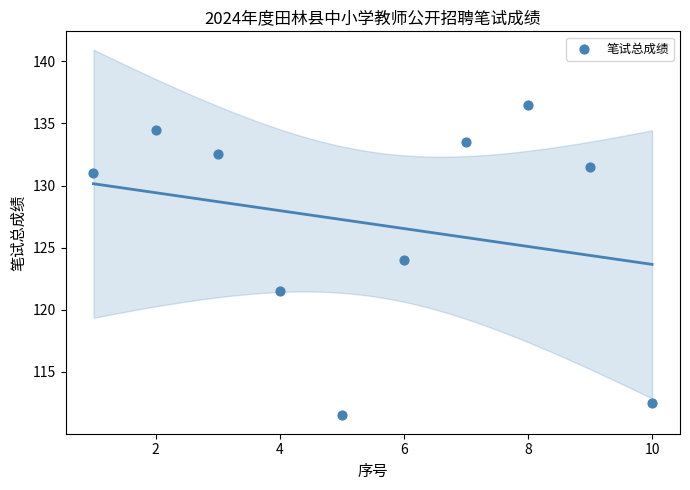

What is the range of Y values (max minus min)?

25.0